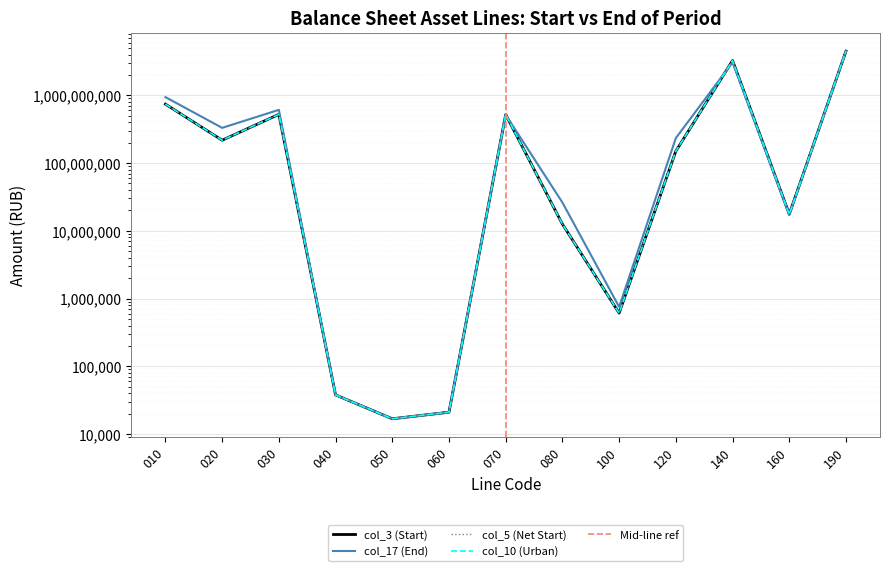

What value does the col_17 (End) series have at 030?

609905442.1